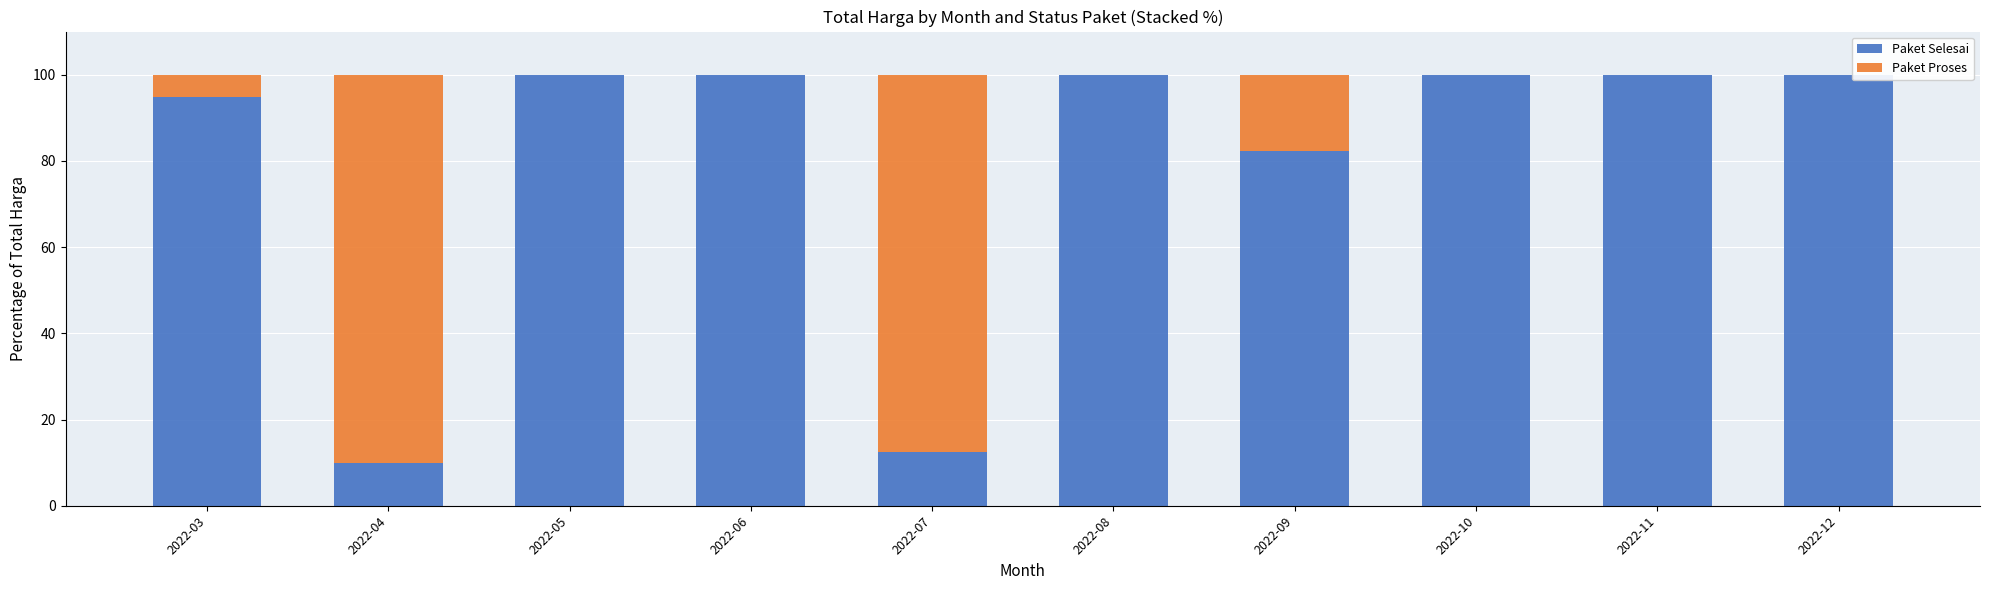

What are all the series names shown in the legend?

Paket Selesai, Paket Proses